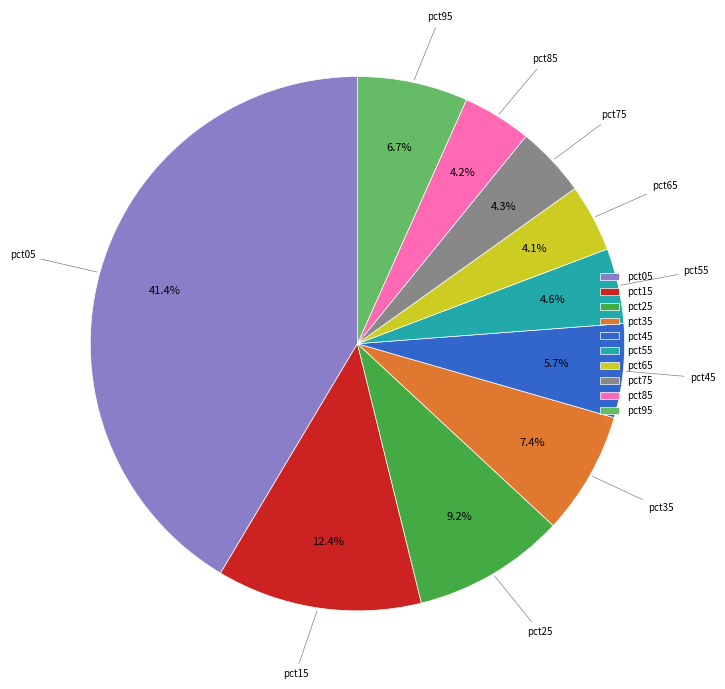

True or false: pct35 accounts for 7% of the total.

True